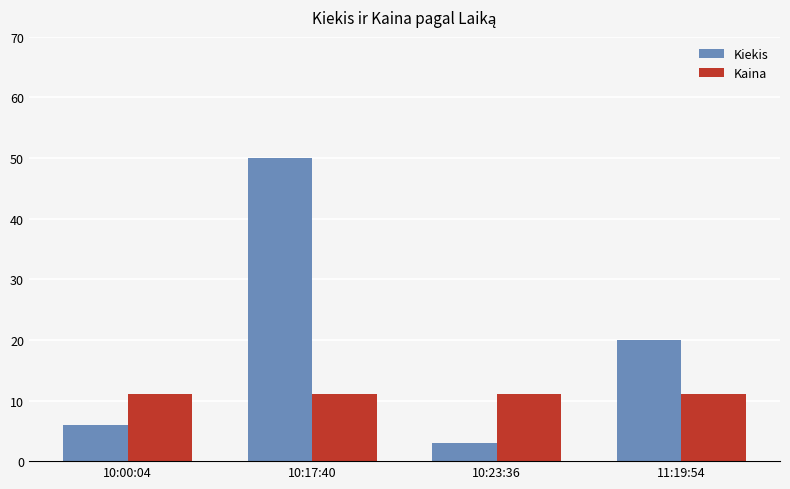

At which label is Kiekis closest to 26?

11:19:54